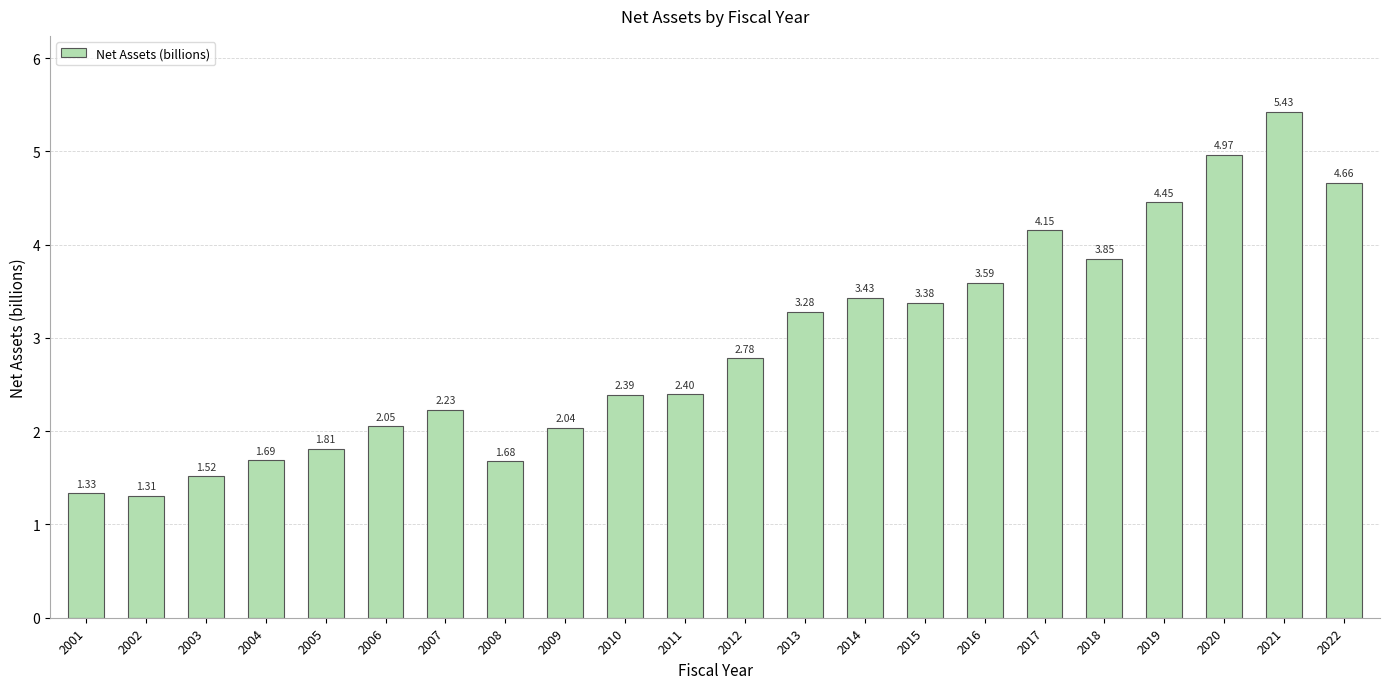

Where is the data nearest to the value 3?

2012